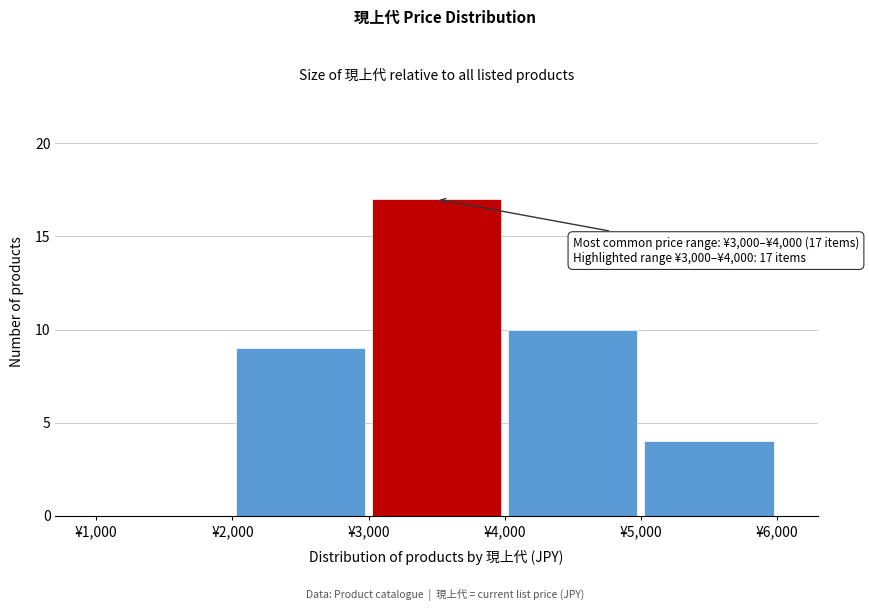

Over which range of the x-axis is the bar tallest?

3000 to 4000